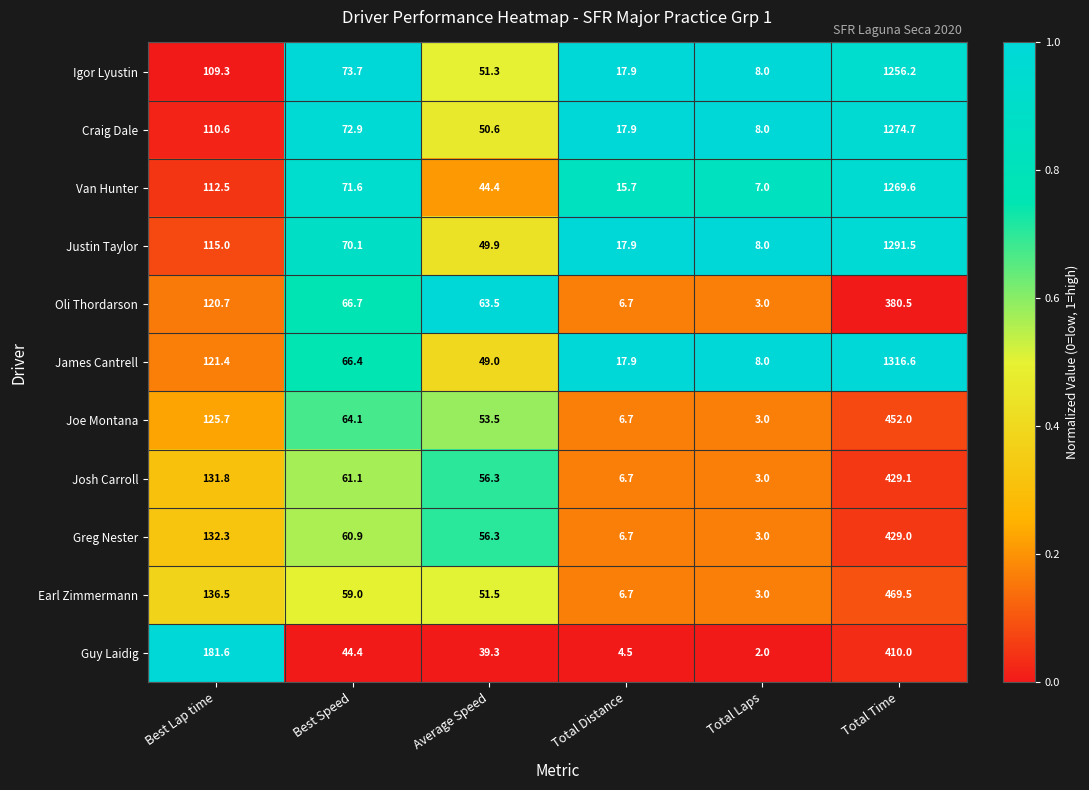

Is it true that Justin Taylor equals 117.5 at Best Speed?

False